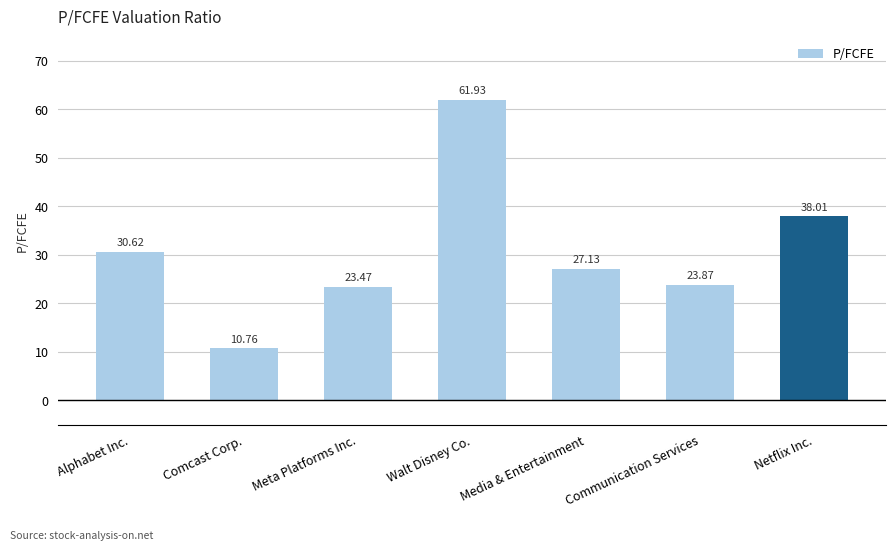

Are the bars grouped side by side (vs. stacked)?

No